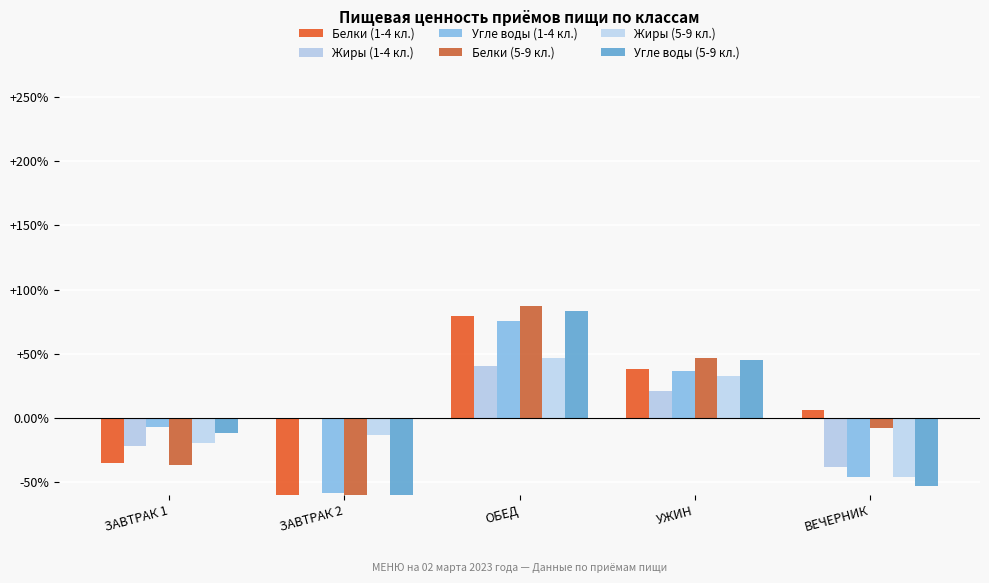

Which series has the largest range (max minus min)?

Белки (5-9 кл.)